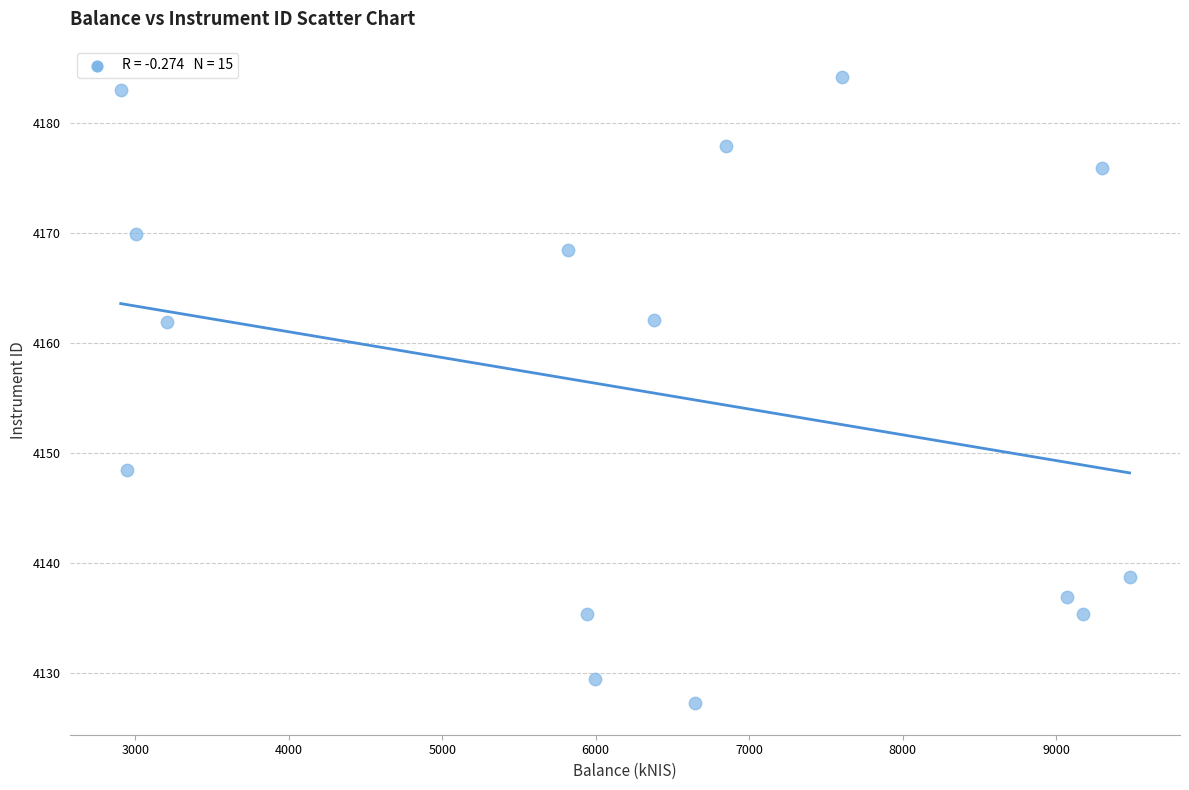

What is the range of X values (max minus min)?

6573.5